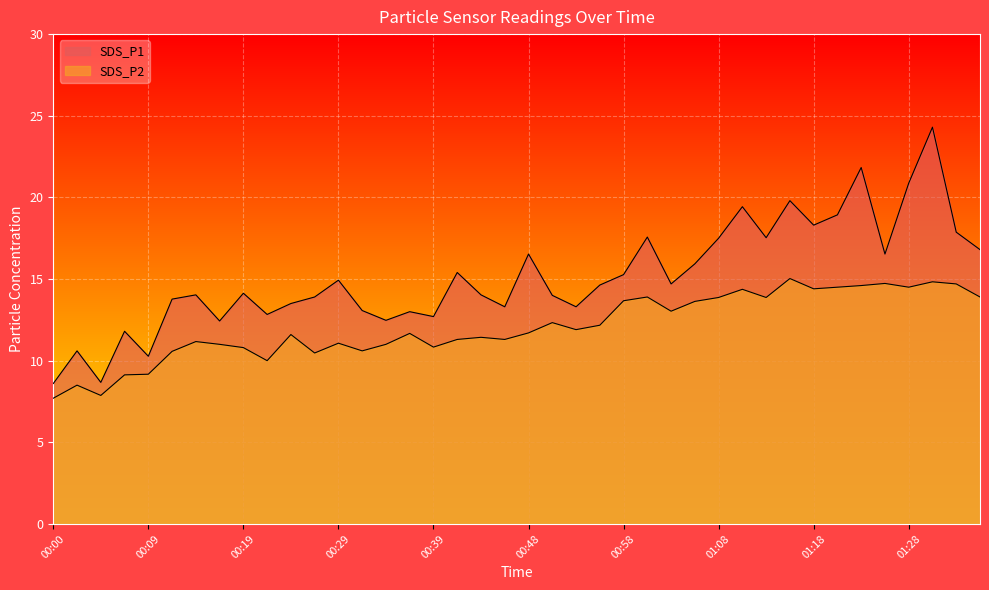

Reading right to left, what are all the values shown in this chart?

SDS_P1: 01:35=16.8	01:32=17.9	01:30=24.3	01:28=20.9	01:25=16.5	01:23=21.8	01:20=18.9	01:18=18.3	01:15=19.8	01:12=17.5	01:10=19.4	01:08=17.5	01:05=15.9	01:03=14.7	01:00=17.6	00:58=15.3	00:56=14.6	00:53=13.3	00:51=14.0	00:48=16.5	00:46=13.3	00:43=14.0	00:41=15.4	00:39=12.7	00:36=13.0	00:34=12.5	00:31=13.1	00:29=14.9	00:26=13.9	00:24=13.5	00:22=12.8	00:19=14.1	00:17=12.4	00:14=14.0	00:12=13.8	00:09=10.3	00:07=11.8	00:04=8.7	00:02=10.6	00:00=8.6
SDS_P2: 01:35=13.9	01:32=14.7	01:30=14.8	01:28=14.5	01:25=14.7	01:23=14.6	01:20=14.5	01:18=14.4	01:15=15.0	01:12=13.9	01:10=14.4	01:08=13.9	01:05=13.6	01:03=13.0	01:00=13.9	00:58=13.7	00:56=12.2	00:53=11.9	00:51=12.3	00:48=11.7	00:46=11.3	00:43=11.4	00:41=11.3	00:39=10.8	00:36=11.7	00:34=11.0	00:31=10.6	00:29=11.1	00:26=10.5	00:24=11.6	00:22=10.0	00:19=10.8	00:17=11.0	00:14=11.2	00:12=10.6	00:09=9.2	00:07=9.1	00:04=7.9	00:02=8.5	00:00=7.7